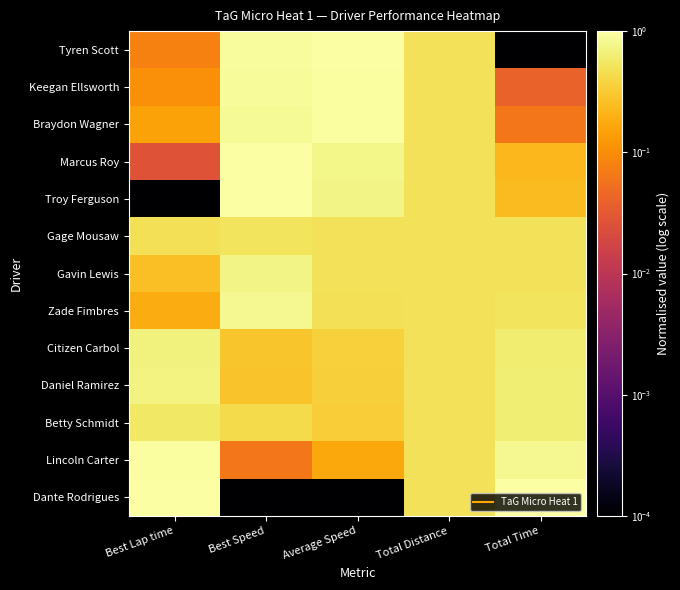

Reading right to left, what are all the values shown in this chart?

Tyren Scott: Total Time=0.0	Total Distance=0.5	Average Speed=1.0	Best Speed=0.9	Best Lap time=0.1
Keegan Ellsworth: Total Time=0.0	Total Distance=0.5	Average Speed=1.0	Best Speed=0.9	Best Lap time=0.1
Braydon Wagner: Total Time=0.1	Total Distance=0.5	Average Speed=0.9	Best Speed=0.8	Best Lap time=0.2
Marcus Roy: Total Time=0.2	Total Distance=0.5	Average Speed=0.8	Best Speed=1.0	Best Lap time=0.0
Troy Ferguson: Total Time=0.2	Total Distance=0.5	Average Speed=0.7	Best Speed=1.0	Best Lap time=0.0
Gage Mousaw: Total Time=0.5	Total Distance=0.5	Average Speed=0.5	Best Speed=0.5	Best Lap time=0.5
Gavin Lewis: Total Time=0.5	Total Distance=0.5	Average Speed=0.5	Best Speed=0.7	Best Lap time=0.3
Zade Fimbres: Total Time=0.5	Total Distance=0.5	Average Speed=0.5	Best Speed=0.8	Best Lap time=0.2
Citizen Carbol: Total Time=0.6	Total Distance=0.5	Average Speed=0.4	Best Speed=0.3	Best Lap time=0.7
Daniel Ramirez: Total Time=0.6	Total Distance=0.5	Average Speed=0.3	Best Speed=0.3	Best Lap time=0.7
Betty Schmidt: Total Time=0.6	Total Distance=0.5	Average Speed=0.3	Best Speed=0.4	Best Lap time=0.5
Lincoln Carter: Total Time=0.8	Total Distance=0.5	Average Speed=0.2	Best Speed=0.1	Best Lap time=0.9
Dante Rodrigues: Total Time=1.0	Total Distance=0.5	Average Speed=0.0	Best Speed=0.0	Best Lap time=1.0